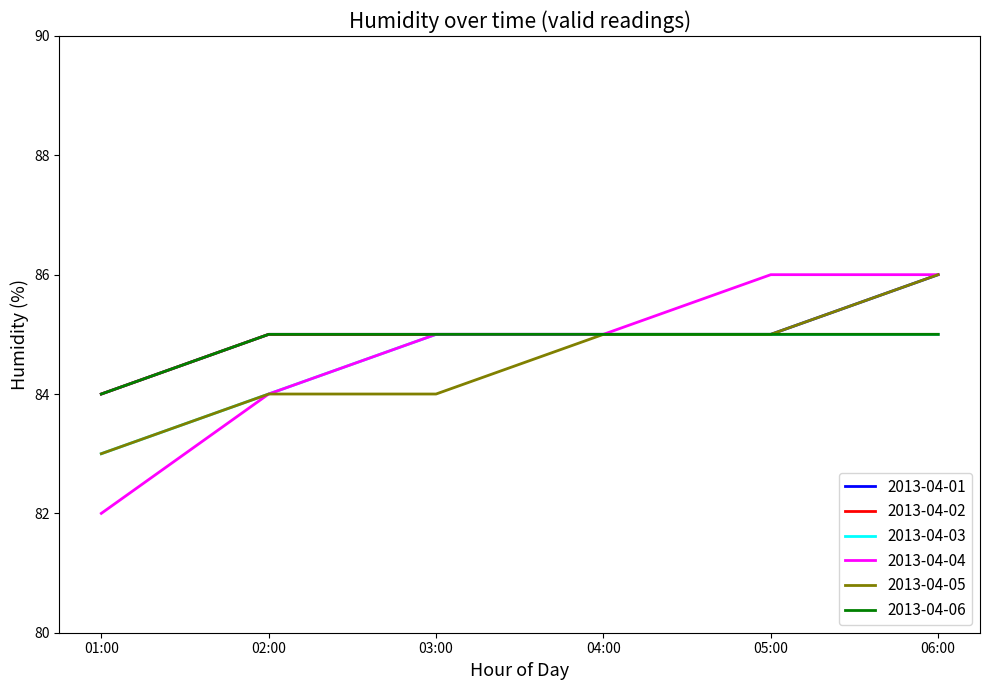

Is this an area chart (filled region under the line)?

No